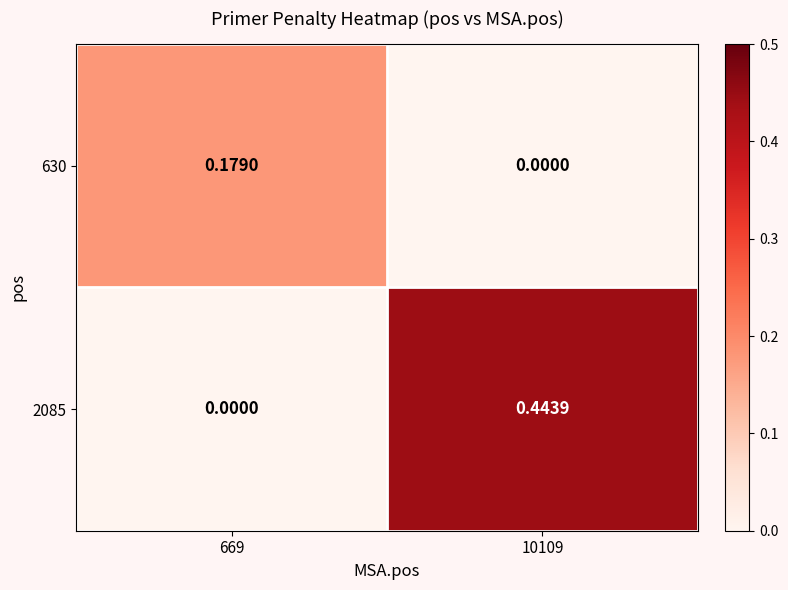

Rank the series by their maximum value, from lowest to highest.

630, 2085